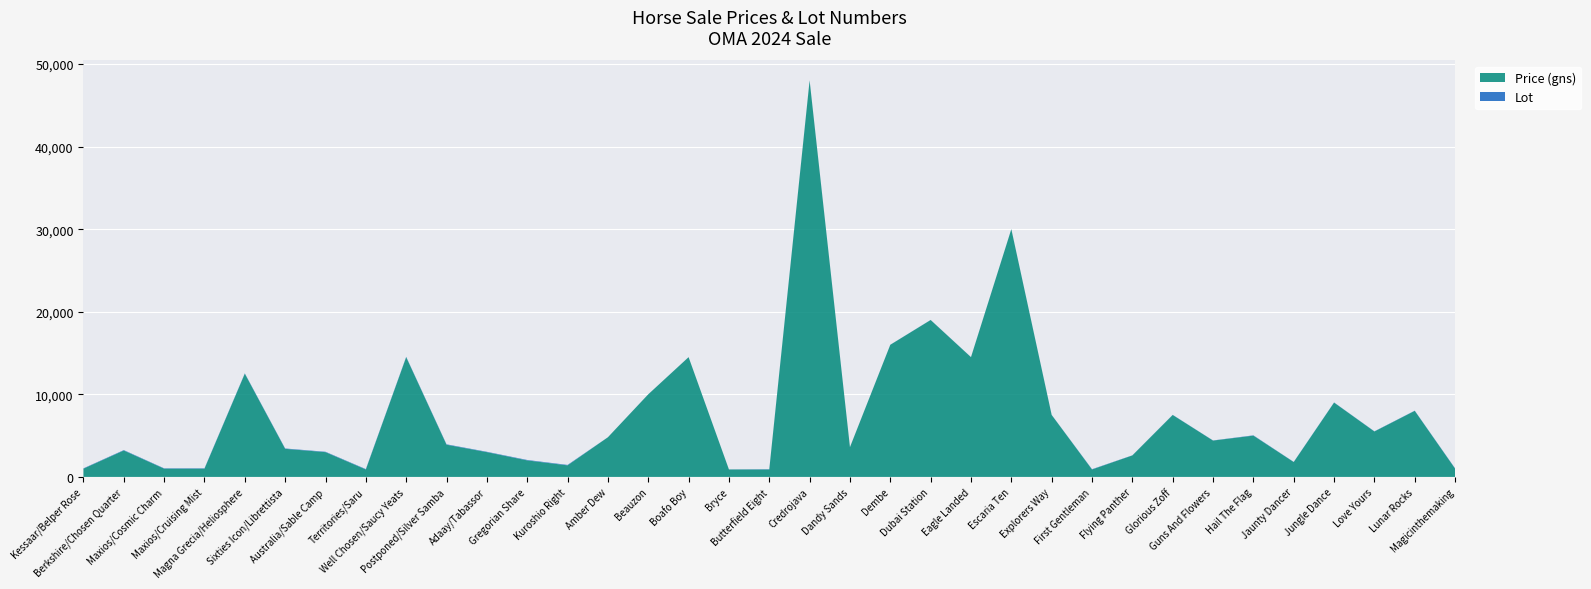

Reading left to right, list all the values displayed in this chart.

Price (gns): Kessaar/Belper Rose=1000	Berkshire/Chosen Quarter=3200	Maxios/Cosmic Charm=1000	Maxios/Cruising Mist=1000	Magna Grecia/Heliosphere=12500	Sixties Icon/Librettista=3400	Australia/Sable Camp=3000	Territories/Saru=900	Well Chosen/Saucy Yeats=14500	Postponed/Silver Samba=3900	Adaay/Tabassor=3000	Gregorian Share=2000	Kuroshio Right=1400	Amber Dew=4800	Beauzon=10000	Boafo Boy=14500	Bryce=900	Butterfield Eight=900	Credrojava=48000	Dandy Sands=3600	Dembe=16000	Dubai Station=19000	Eagle Landed=14500	Escaria Ten=30000	Explorers Way=7500	First Gentleman=900	Flying Panther=2600	Glorious Zoff=7500	Guns And Flowers=4400	Hail The Flag=5000	Jaunty Dancer=1800	Jungle Dance=9000	Love Yours=5500	Lunar Rocks=8000	Magicinthemaking=1000
Lot: Kessaar/Belper Rose=39	Berkshire/Chosen Quarter=48	Maxios/Cosmic Charm=40	Maxios/Cruising Mist=41	Magna Grecia/Heliosphere=42	Sixties Icon/Librettista=45	Australia/Sable Camp=46	Territories/Saru=47	Well Chosen/Saucy Yeats=43	Postponed/Silver Samba=49	Adaay/Tabassor=44	Gregorian Share=53	Kuroshio Right=54	Amber Dew=5	Beauzon=6	Boafo Boy=7	Bryce=8	Butterfield Eight=32	Credrojava=33	Dandy Sands=9	Dembe=10	Dubai Station=12	Eagle Landed=13	Escaria Ten=14	Explorers Way=15	First Gentleman=34	Flying Panther=16	Glorious Zoff=17	Guns And Flowers=18	Hail The Flag=35	Jaunty Dancer=19	Jungle Dance=20	Love Yours=22	Lunar Rocks=23	Magicinthemaking=36